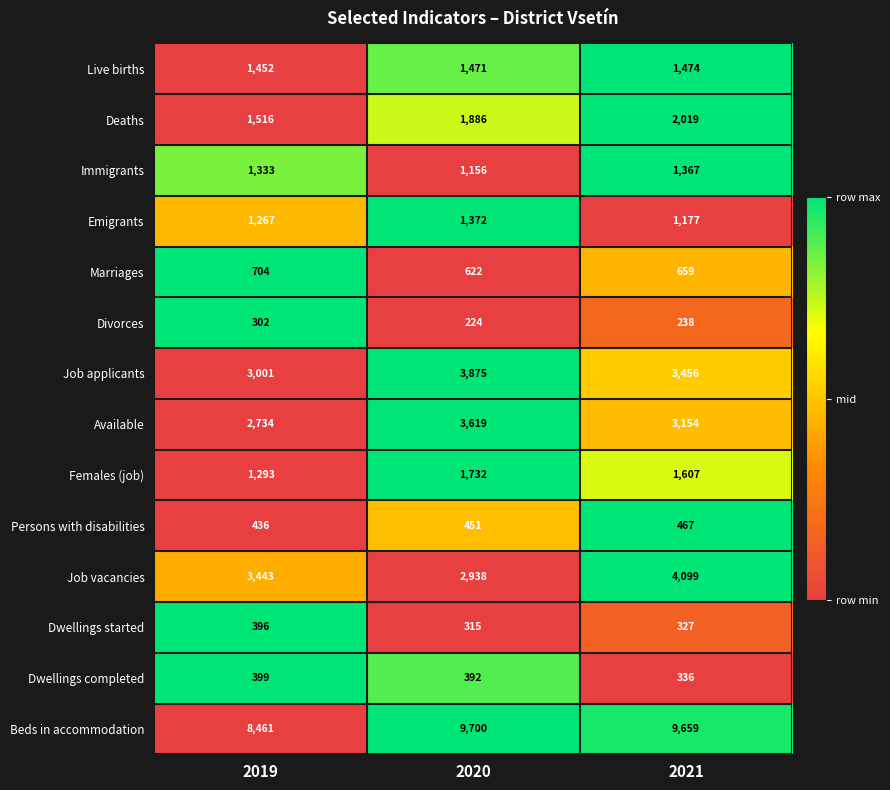

Which series has the largest range (max minus min)?

Beds in accommodation